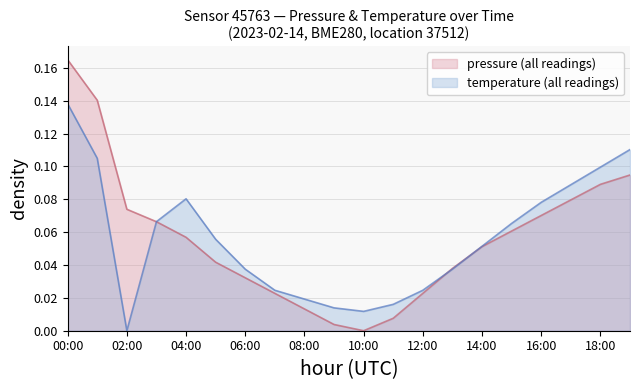

At how many categories does at least one series exceed 0?

20